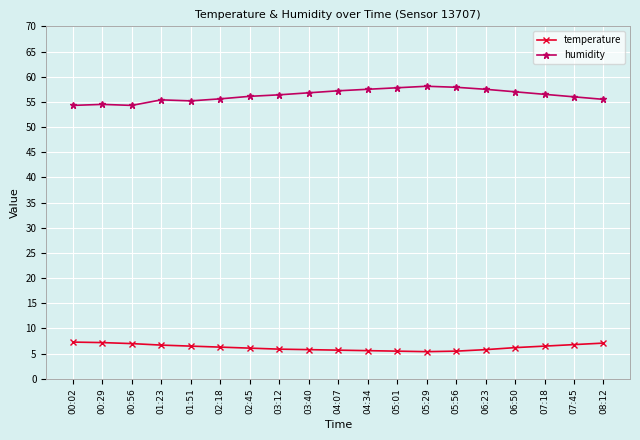

What is the sum of all temperature values?

118.9